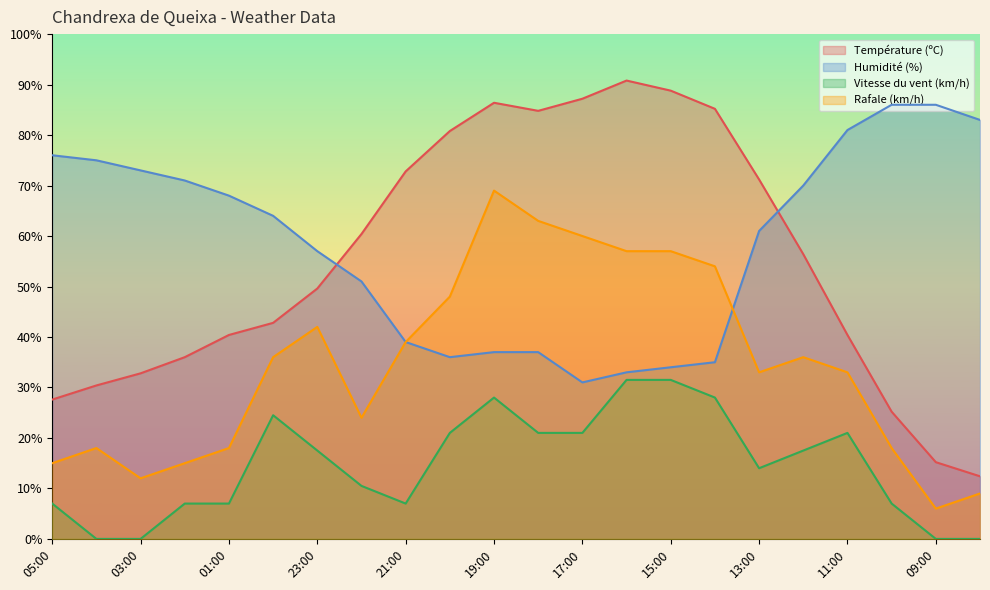

At which category does Humidité (%) reach its first local valley?

20:00